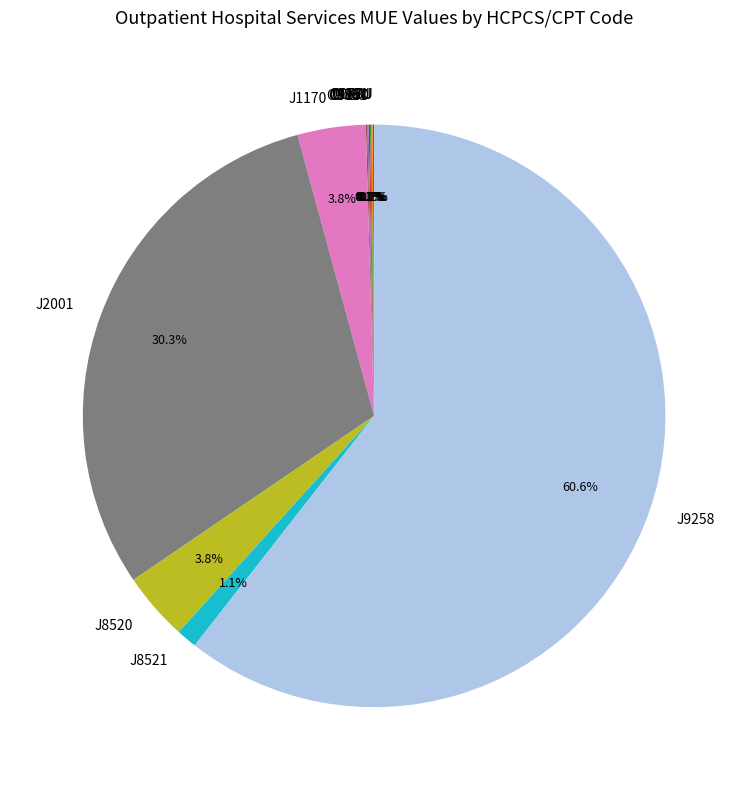

Which slice is the largest?

J9258